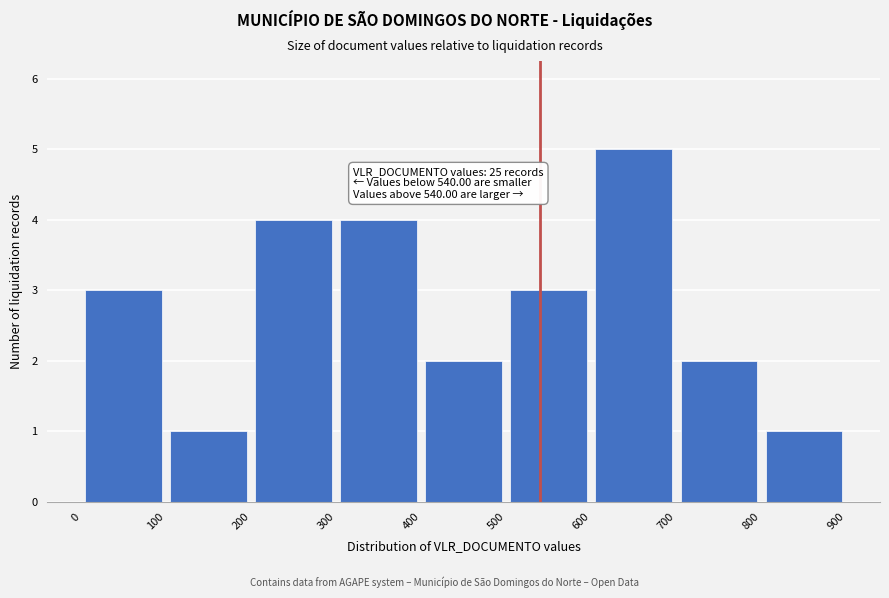

Over which range of the x-axis is the bar tallest?

600 to 700